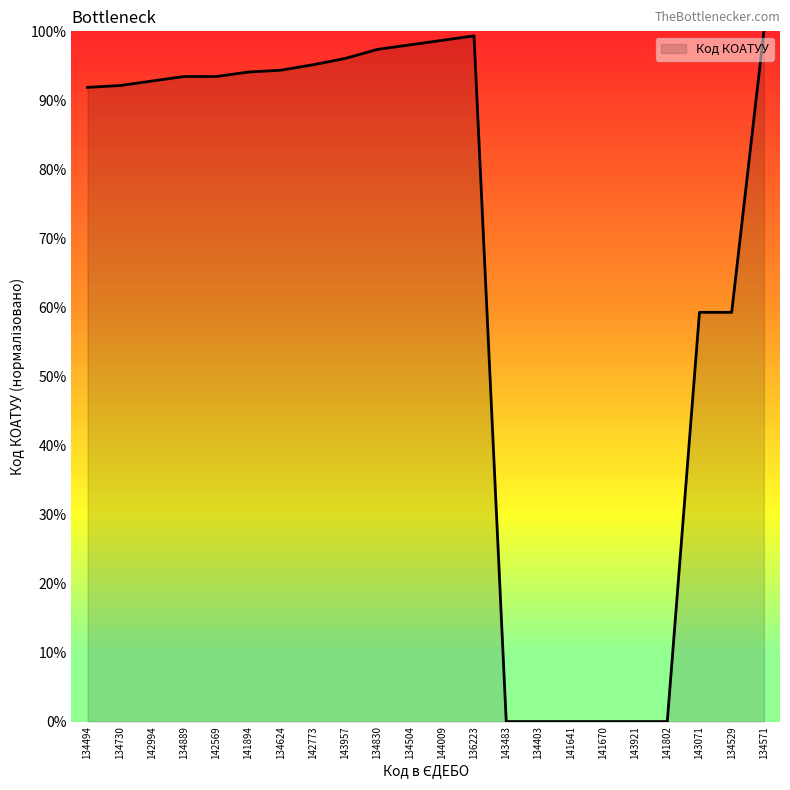

Which has a higher value, 134494 or 134403?

134494